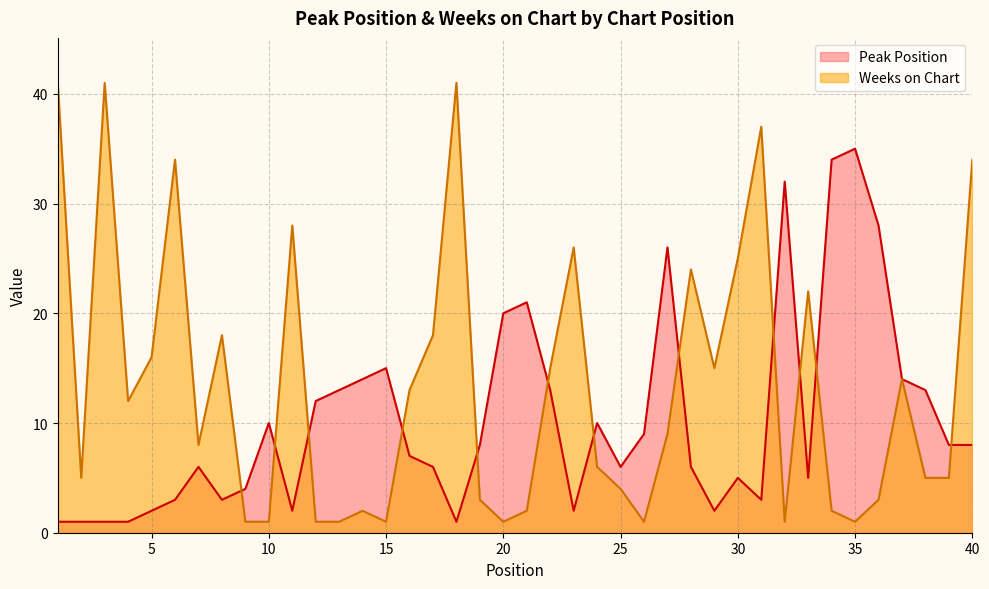

Reading right to left, extract all data points from this chart.

Peak Position: 8	8	13	14	28	35	34	5	32	3	5	2	6	26	9	6	10	2	13	21	20	8	1	6	7	15	14	13	12	2	10	4	3	6	3	2	1	1	1	1
Weeks on Chart: 34	5	5	14	3	1	2	22	1	37	25	15	24	9	1	4	6	26	15	2	1	3	41	18	13	1	2	1	1	28	1	1	18	8	34	16	12	41	5	41